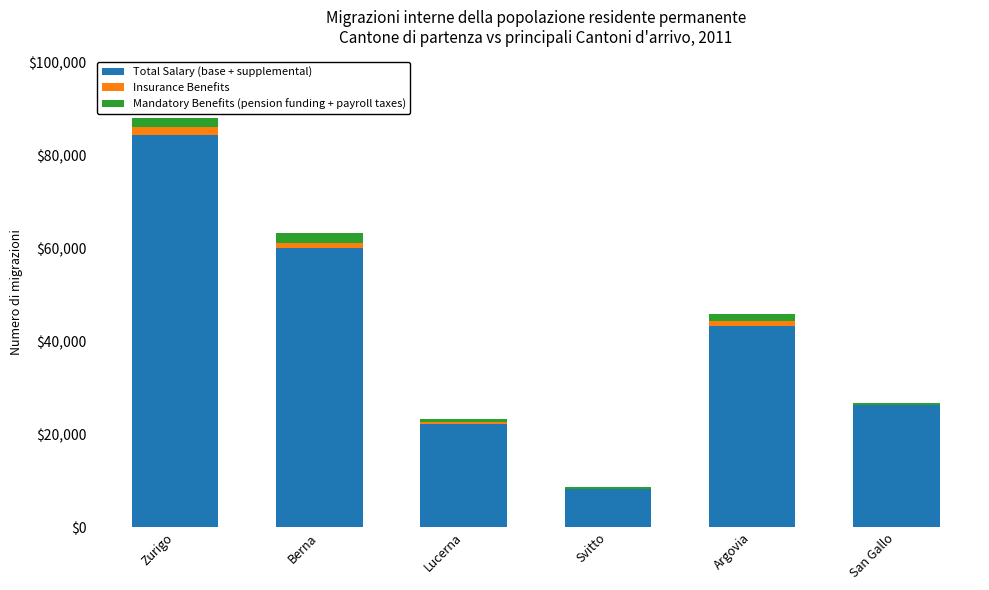

Which category has the highest value in the Total Salary (base + supplemental) series?

Zurigo